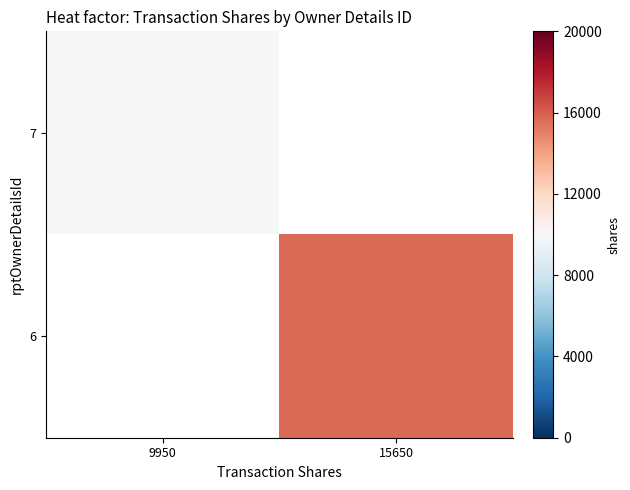

Which category has the lowest value in the 7 series?

9950